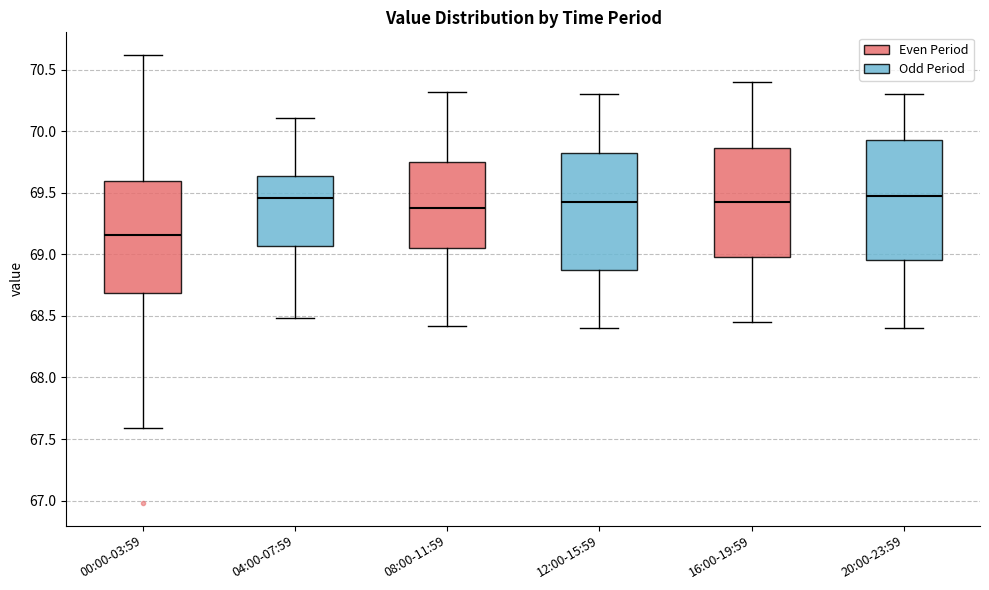

Where does the upper whisker of the box for 12:00-15:59 end on the y-axis? The values are not printed on the chart, so give them approximately, as read against the axis.

70.30